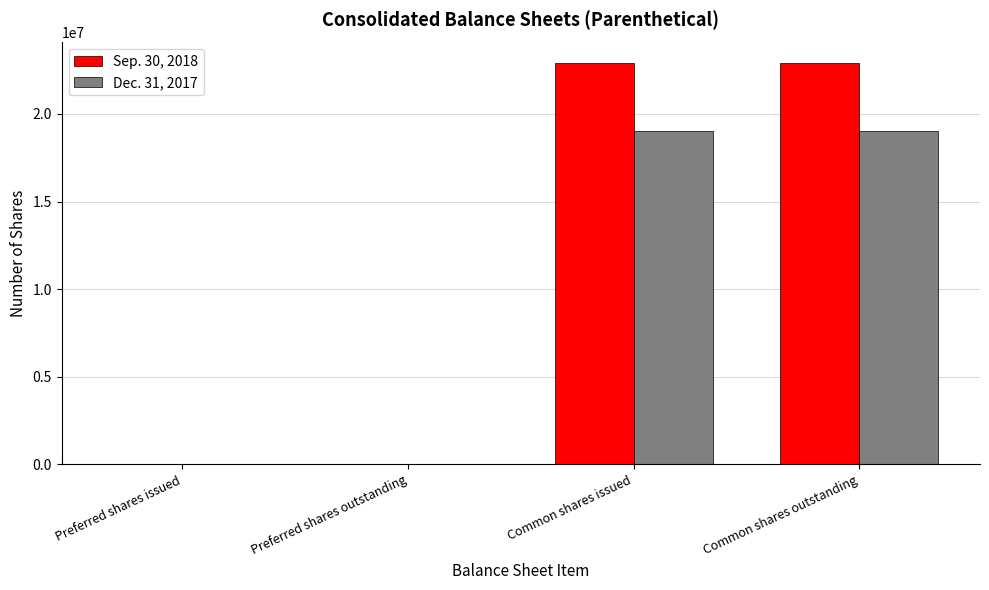

What is the total value across all series at Preferred shares issued?

1648